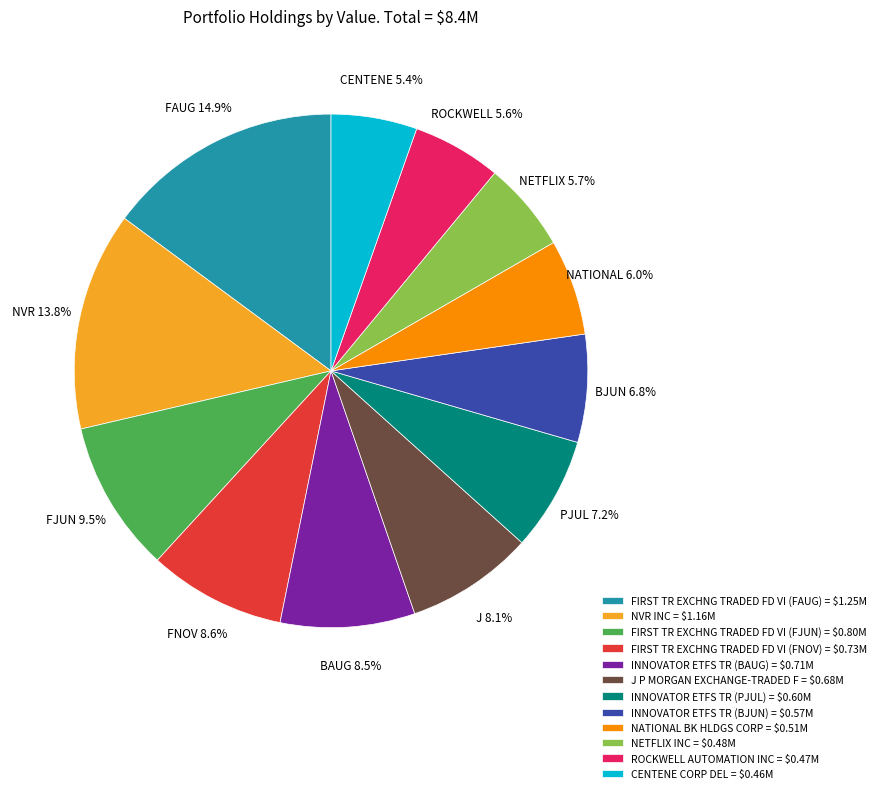

To the nearest percent, what is the average slice percentage?

8%